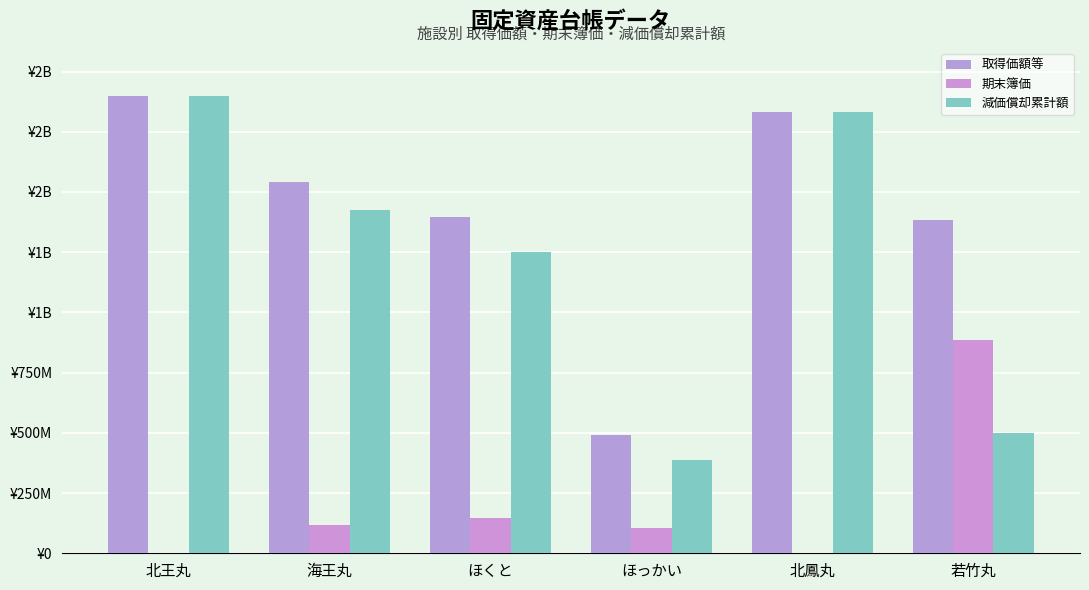

Which series has the widest spread of values?

減価償却累計額